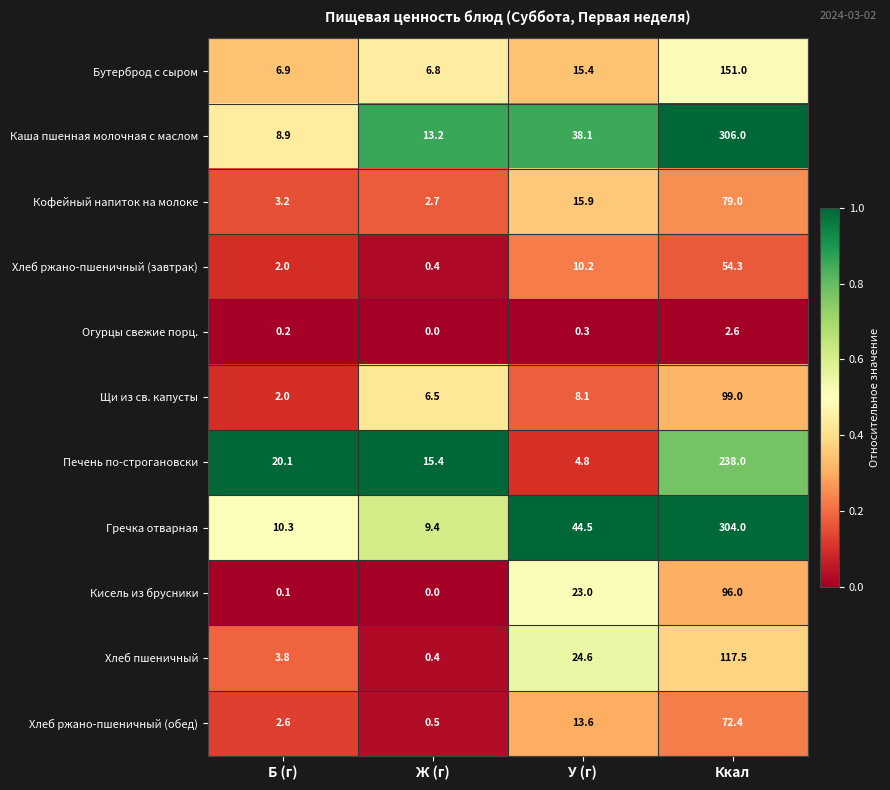

Which series has the largest total across all categories?

Гречка отварная